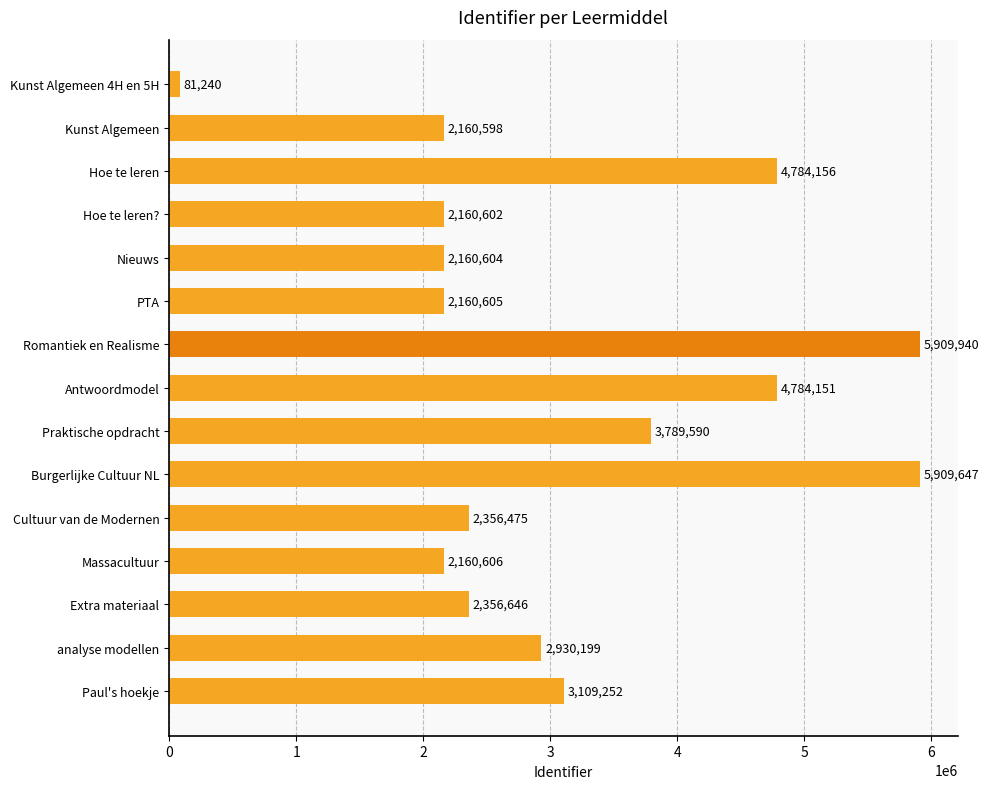

What position from the bottom is Kunst Algemeen?

14